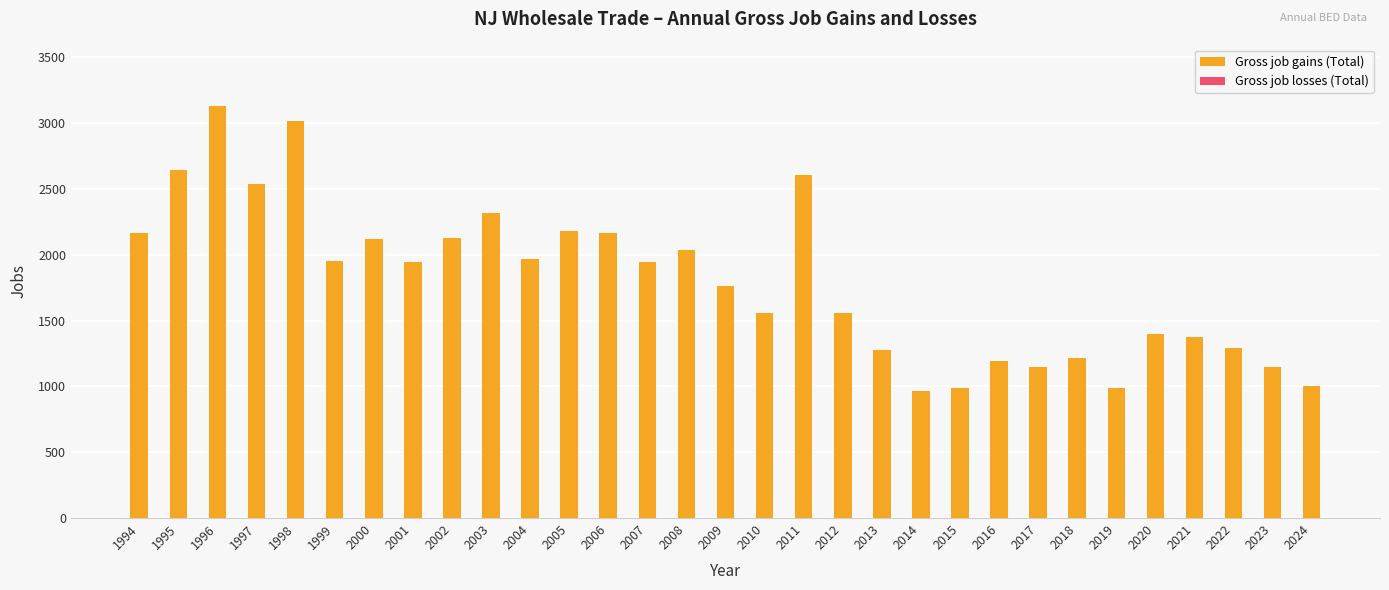

What is the value of the 20th bar from the left?

1275